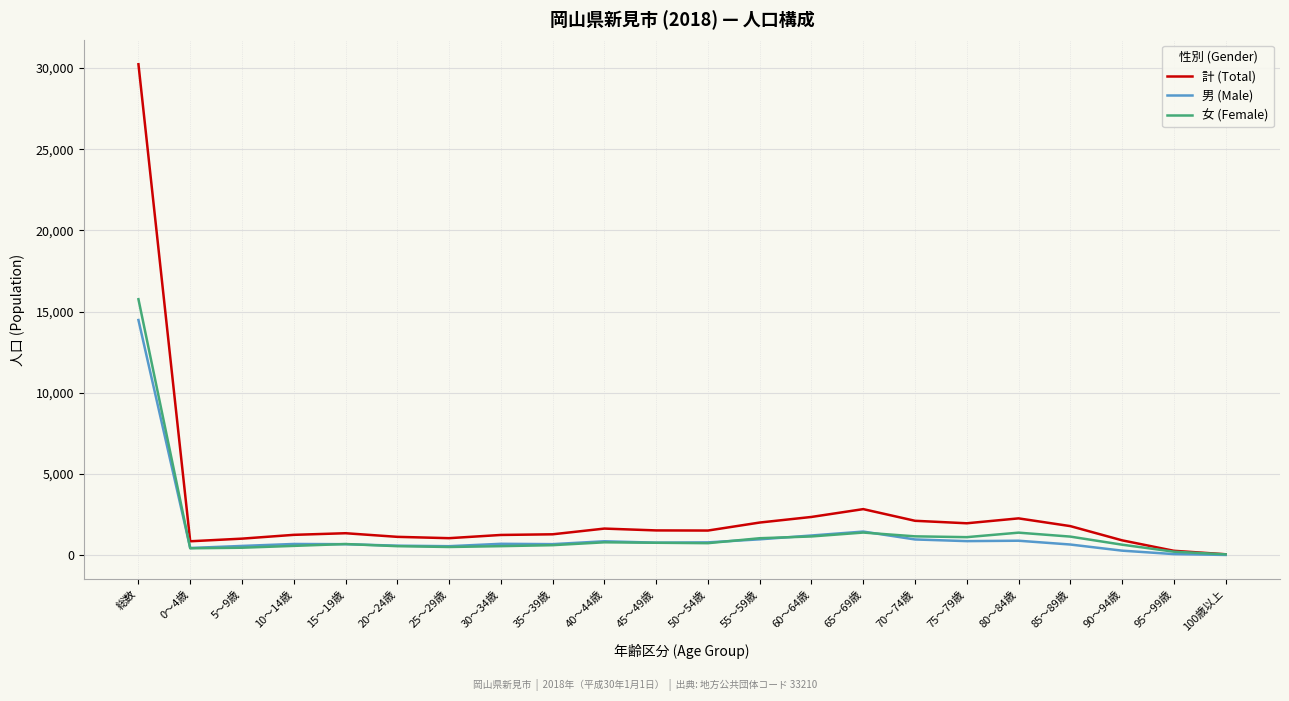

At which category is the sum across all series the highest?

総数